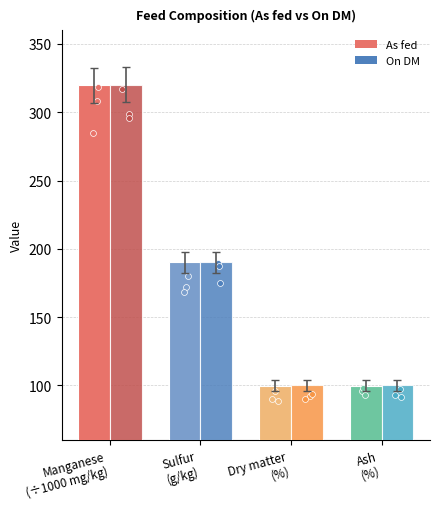

Is the value of As fed at Ash
(%) greater than the value of On DM at Manganese
(÷1000 mg/kg)?

No